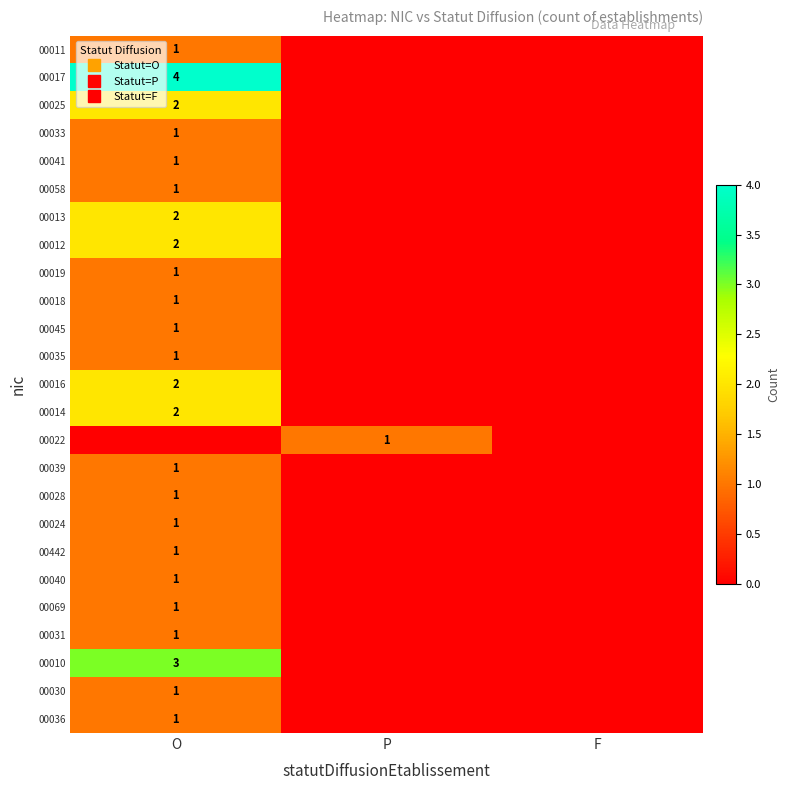

Rank the categories by 00036 value from highest to lowest.

O, P, F